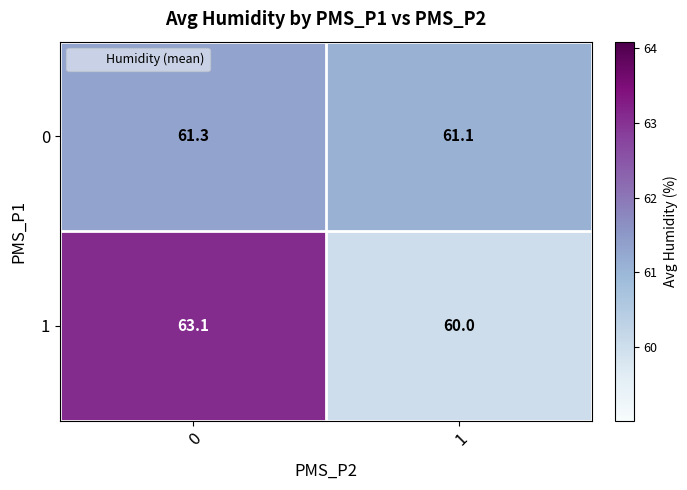

The 0 series shows 61.3 at 0. True or false?

True